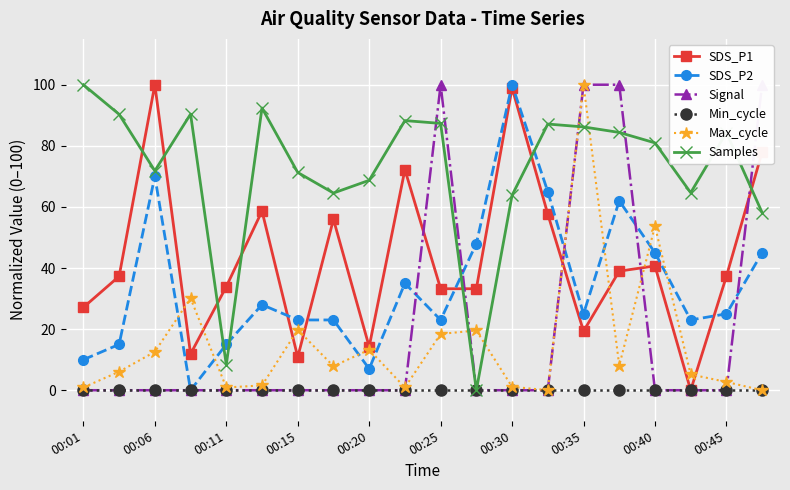

How many positive values does the Max_cycle series have?

18